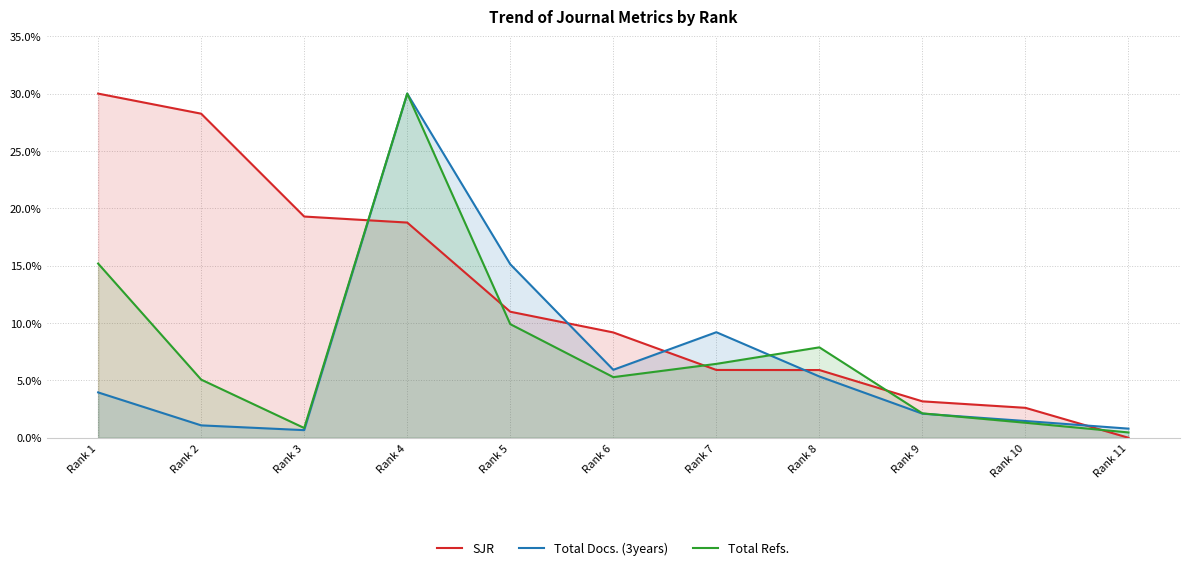

Where does the Total Docs. (3years) series first go above 3?

Rank 1